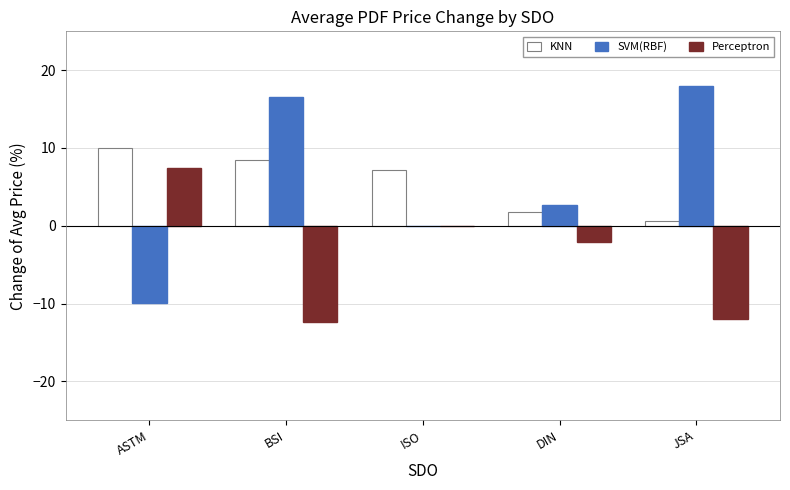

Reading left to right, list all the values displayed in this chart.

KNN: 10.0	8.4	7.1	1.8	0.7
SVM(RBF): -10.0	16.6	0.0	2.7	18.0
Perceptron: 7.5	-12.4	0.0	-2.0	-12.0